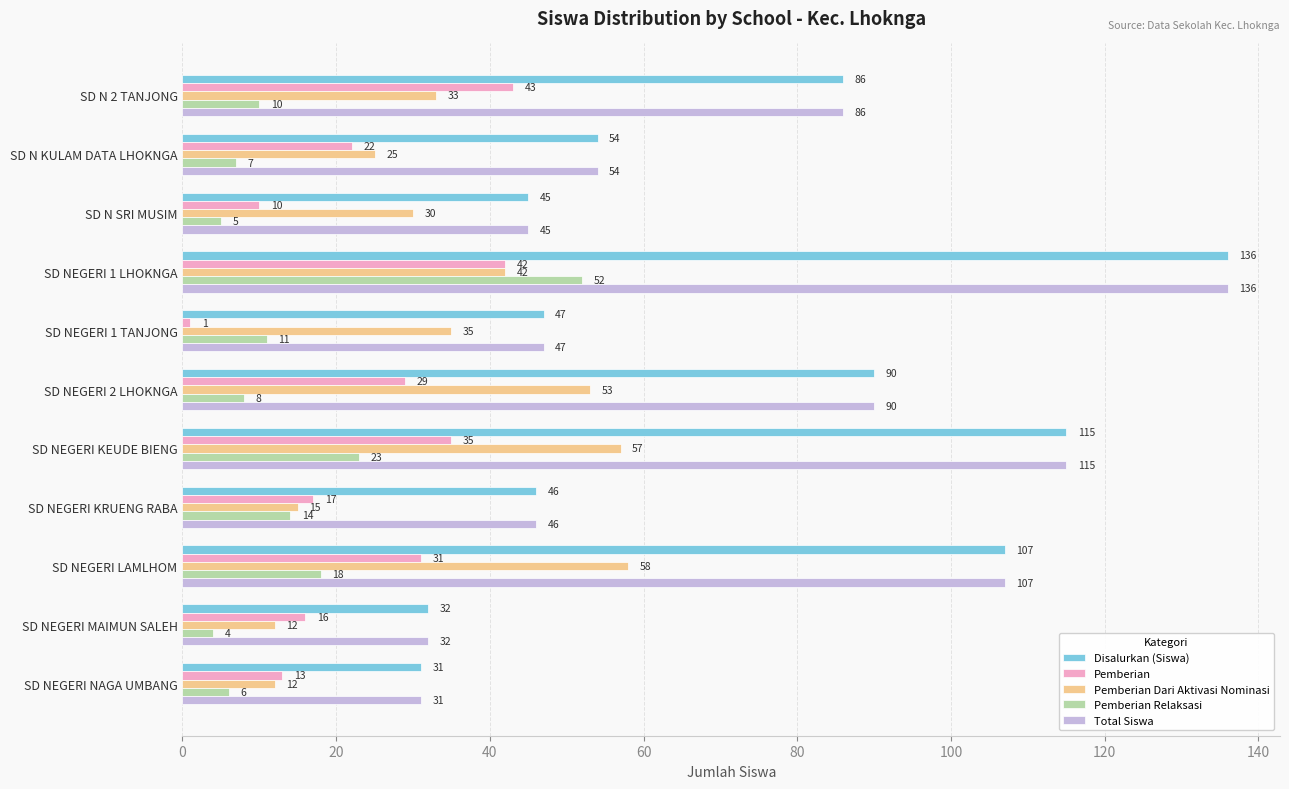

What is the maximum value for Pemberian Dari Aktivasi Nominasi?

58